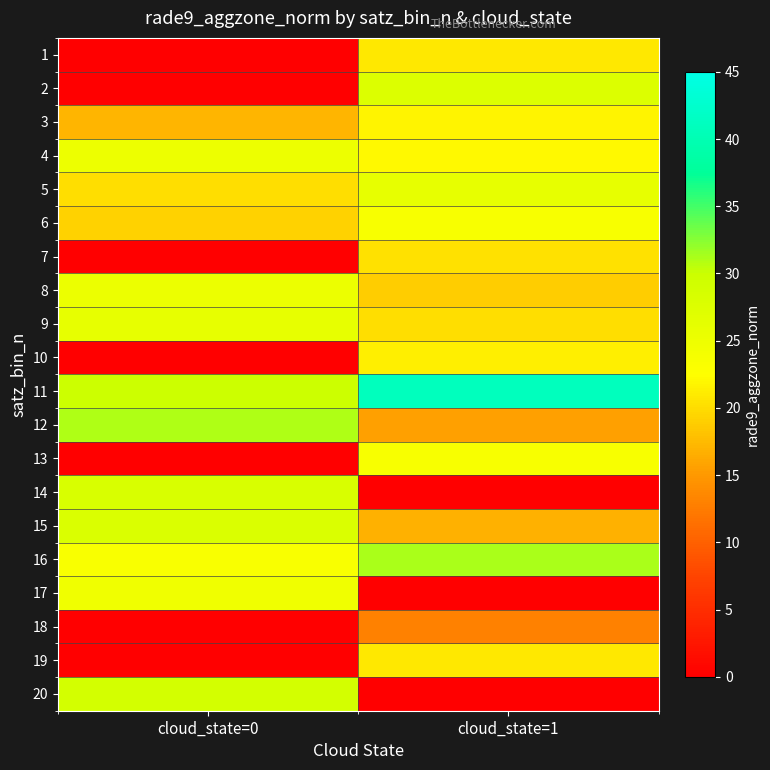

Rank the series by their maximum value, from lowest to highest.

18, 7, 19, 1, 10, 3, 13, 6, 17, 4, 8, 9, 5, 2, 15, 14, 20, 12, 16, 11